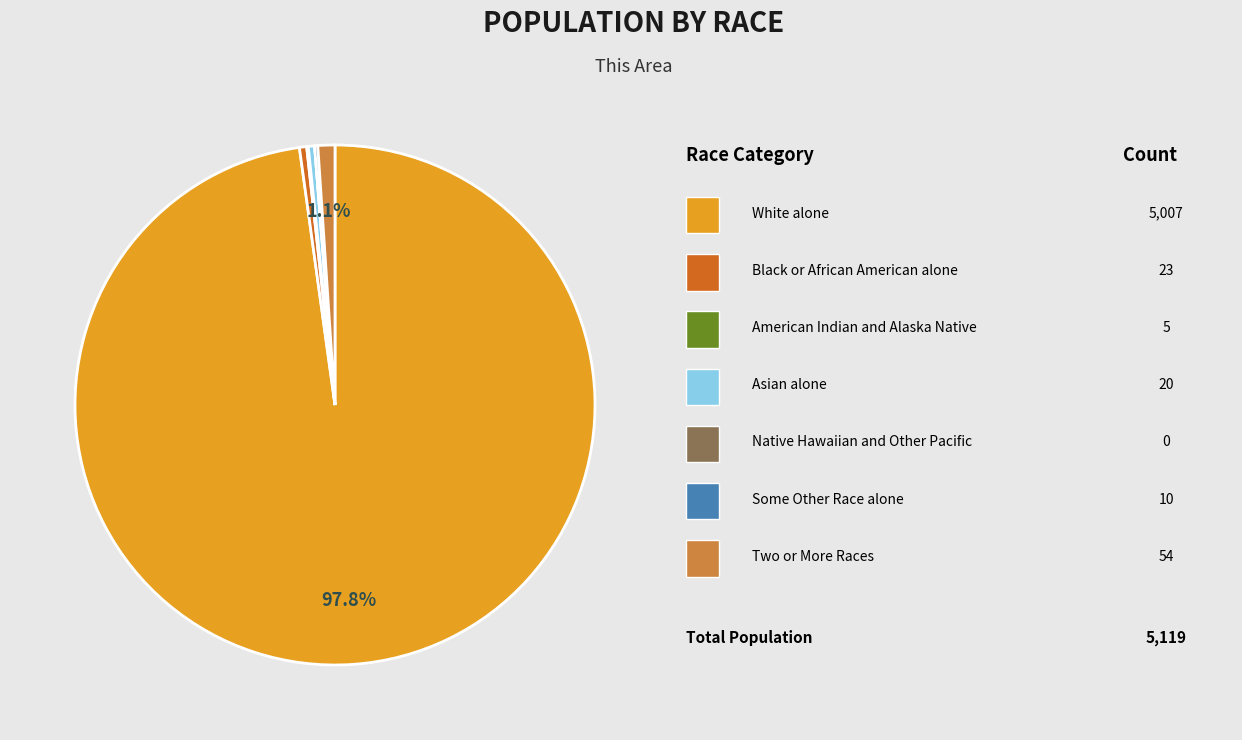

Does any single category account for the majority?

Yes